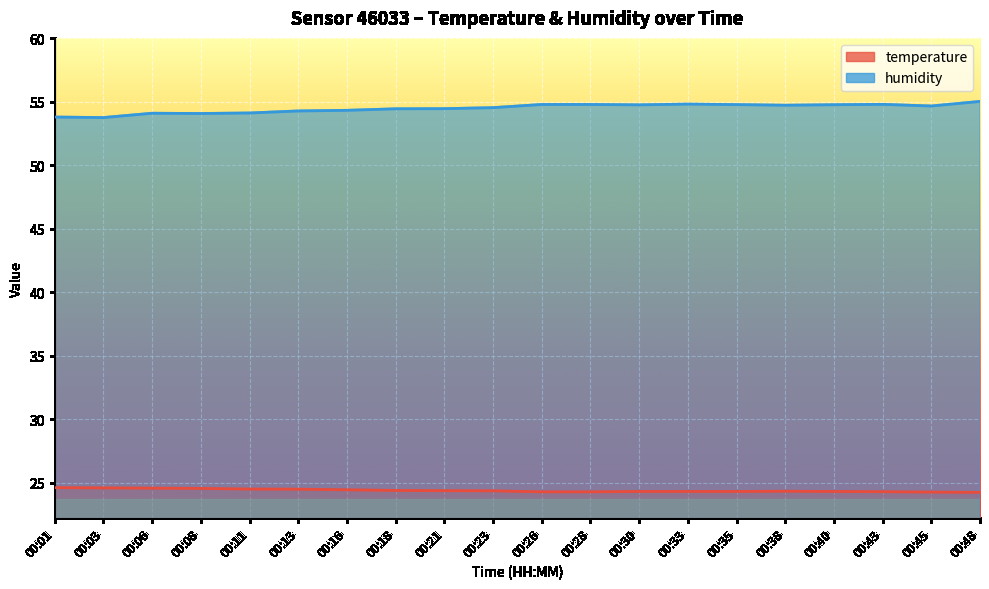

Which category has the highest value in the humidity series?

00:48